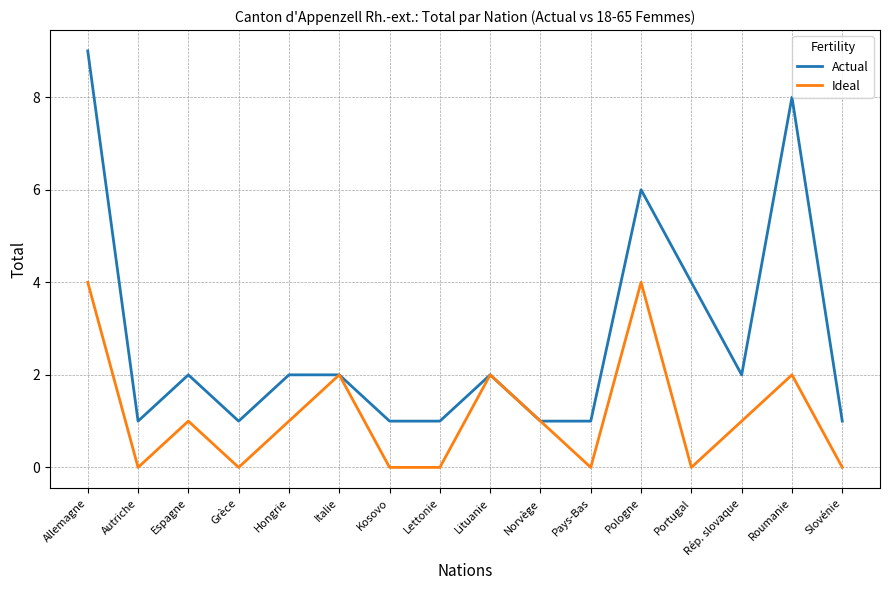

True or false: Ideal has a value of 0 at Slovénie.

True